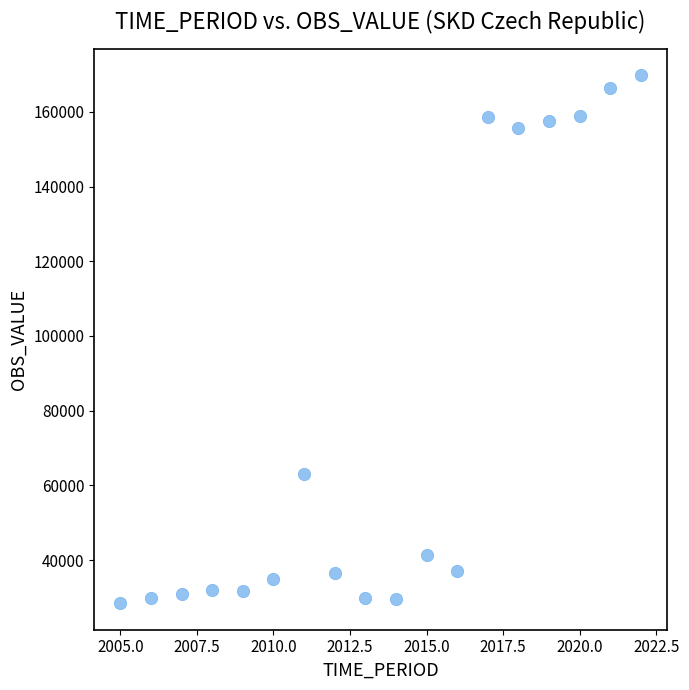

What is the range of Y values (max minus min)?

141448.4